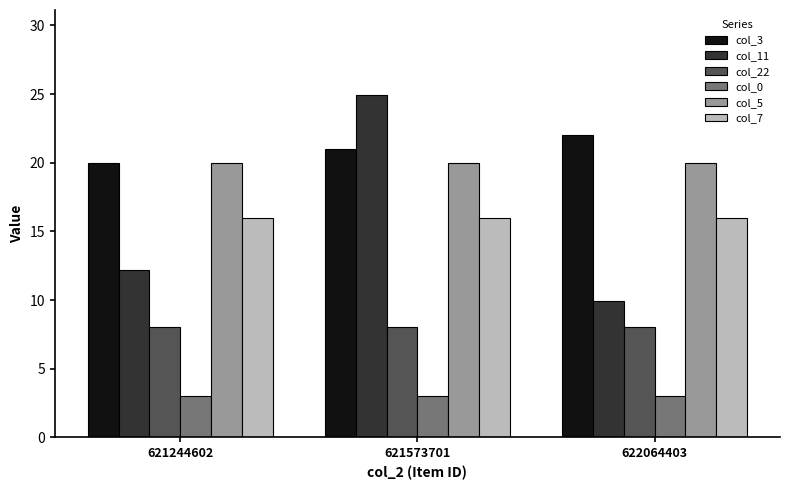

Reading left to right, transcribe all the data shown in this chart.

col_3: 20.0	21.0	22.0
col_11: 12.2	24.9	9.9
col_22: 8.0	8.0	8.0
col_0: 3.0	3.0	3.0
col_5: 20.0	20.0	20.0
col_7: 16.0	16.0	16.0